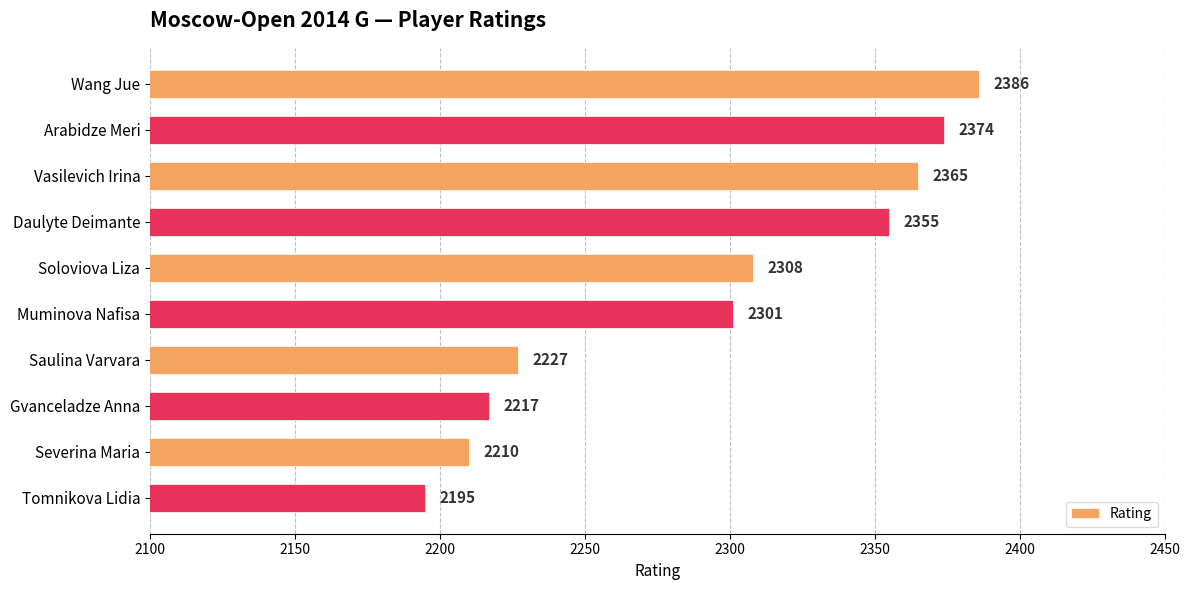

What value does the data have at Daulyte Deimante, to the nearest 5?

2355